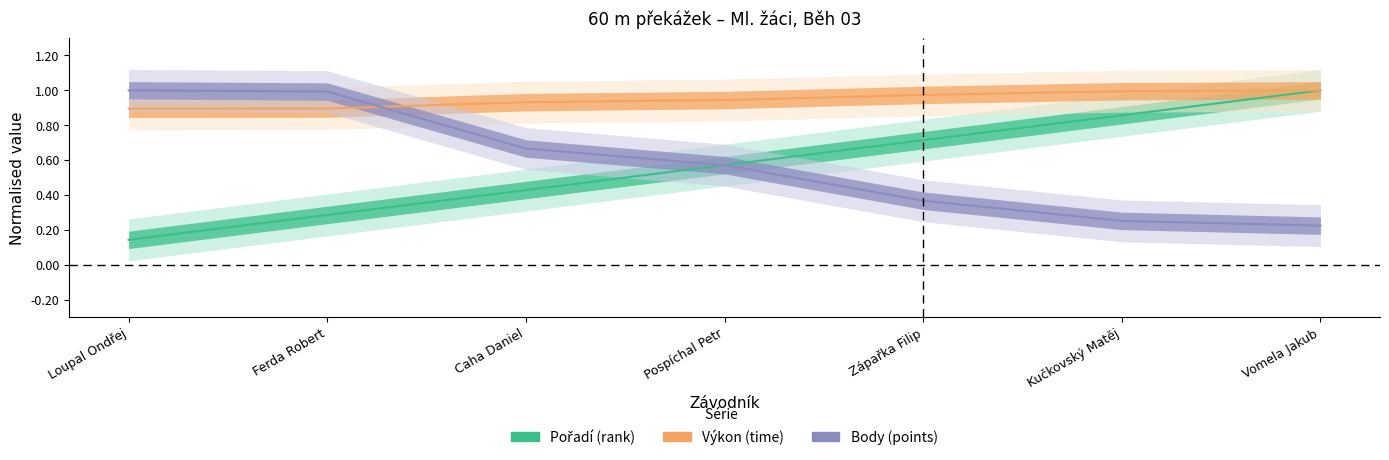

Reading left to right, transcribe all the data shown in this chart.

Pořadí: Loupal Ondřej=0.1	Ferda Robert=0.3	Caha Daniel=0.4	Pospíchal Petr=0.6	Zápařka Filip=0.7	Kučkovský Matěj=0.9	Vomela Jakub=1.0
Výkon: Loupal Ondřej=0.9	Ferda Robert=0.9	Caha Daniel=0.9	Pospíchal Petr=0.9	Zápařka Filip=1.0	Kučkovský Matěj=1.0	Vomela Jakub=1.0
Body: Loupal Ondřej=1.0	Ferda Robert=1.0	Caha Daniel=0.7	Pospíchal Petr=0.6	Zápařka Filip=0.4	Kučkovský Matěj=0.3	Vomela Jakub=0.2